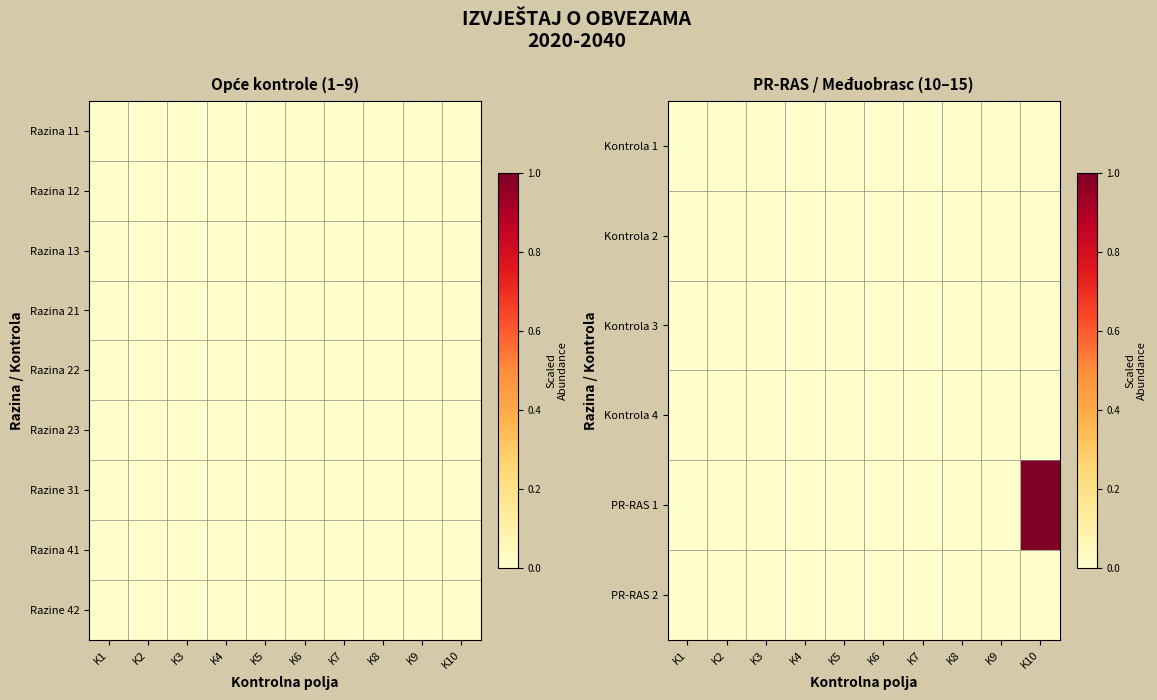

Rank the categories by PR-RAS 1 value from lowest to highest.

K1, K2, K3, K4, K5, K6, K7, K8, K9, K10